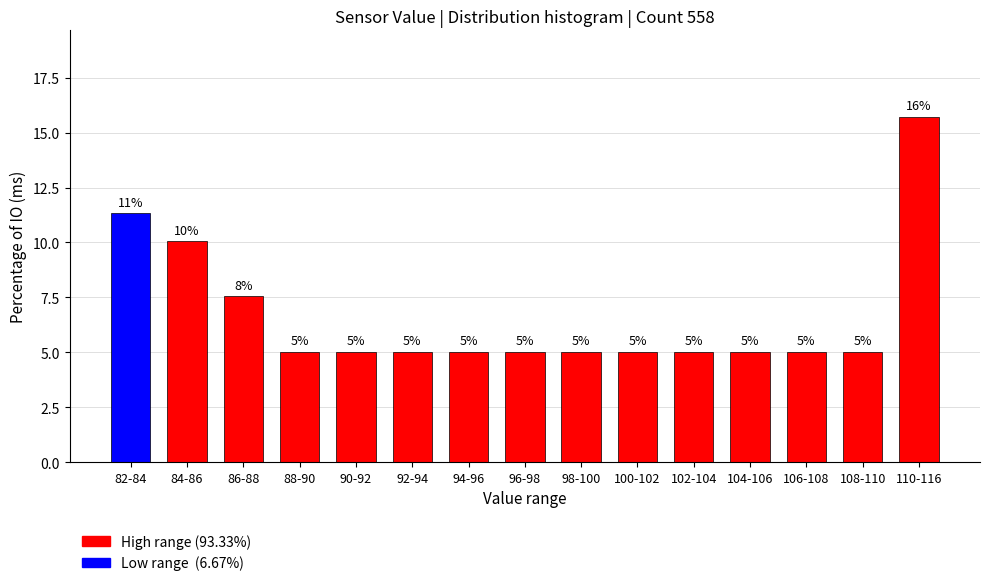

Read the value at 90-92.

5.0